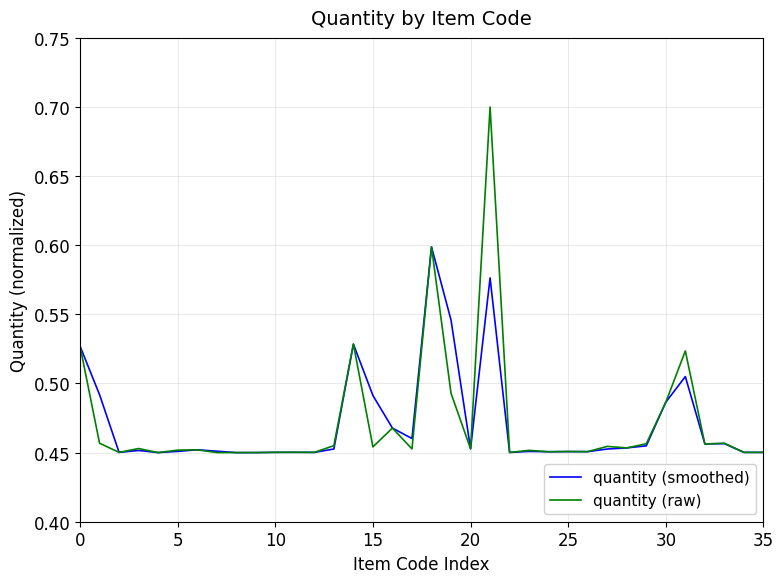

What is the highest value of the quantity (raw) series?

0.7